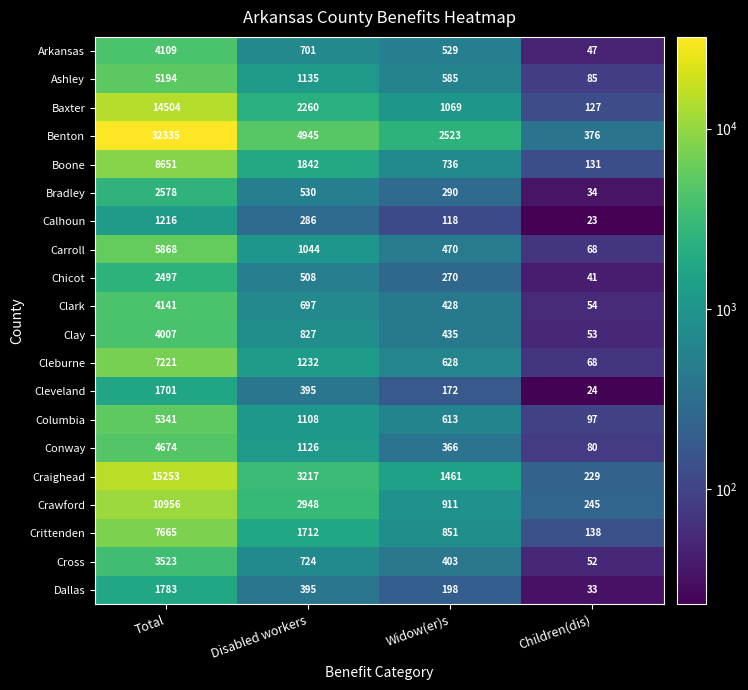

What is the difference between the maximum and minimum values in the Benton series?

31959